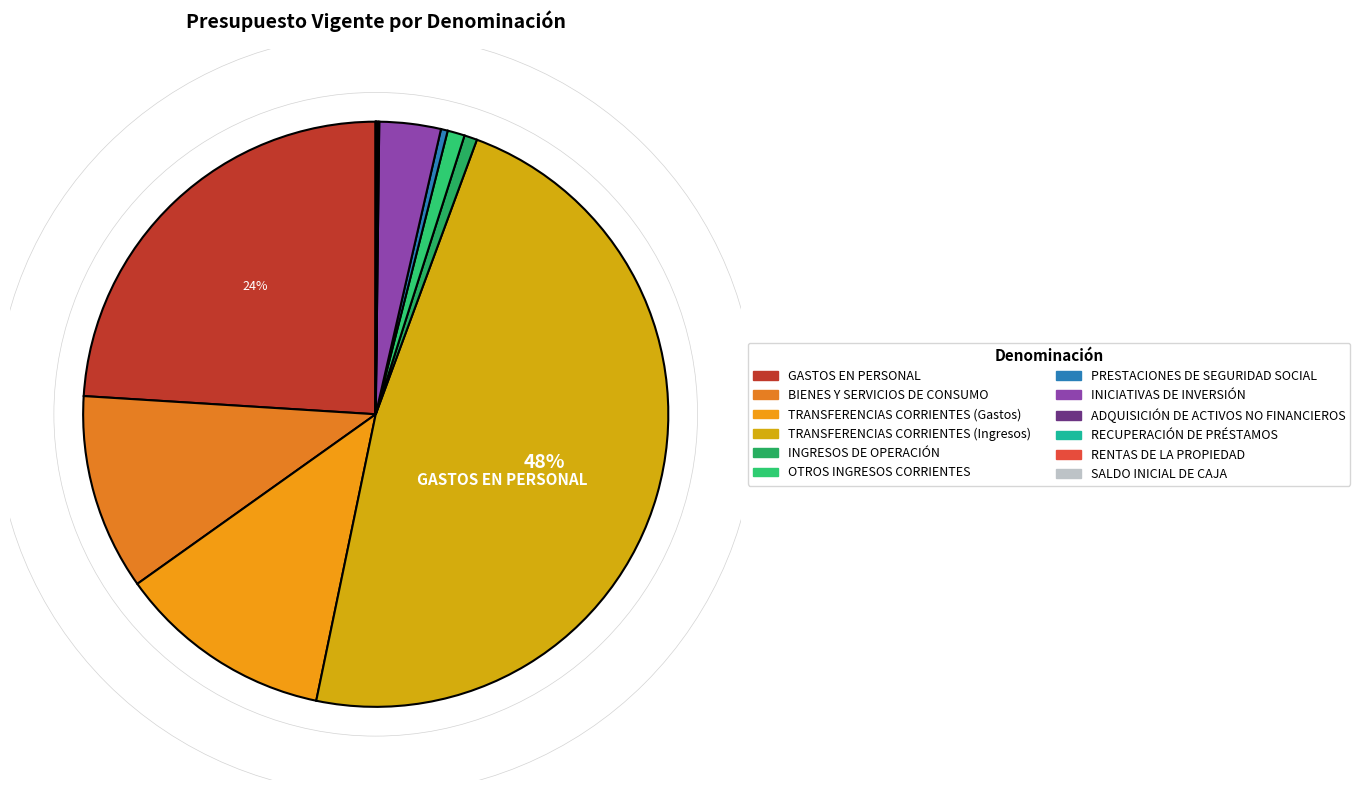

What percentage is the OTROS INGRESOS CORRIENTES slice, to the nearest percent?

1%